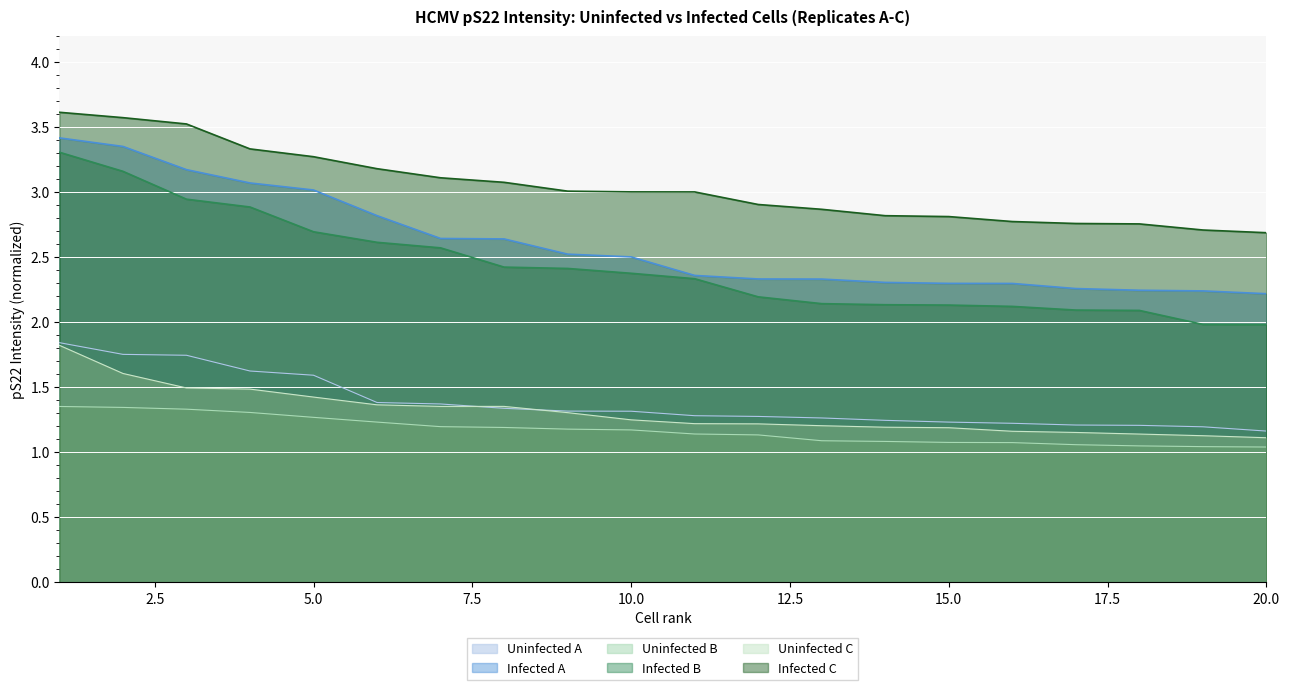

What are all the series names shown in the legend?

Uninfected A, Infected A, Uninfected B, Infected B, Uninfected C, Infected C